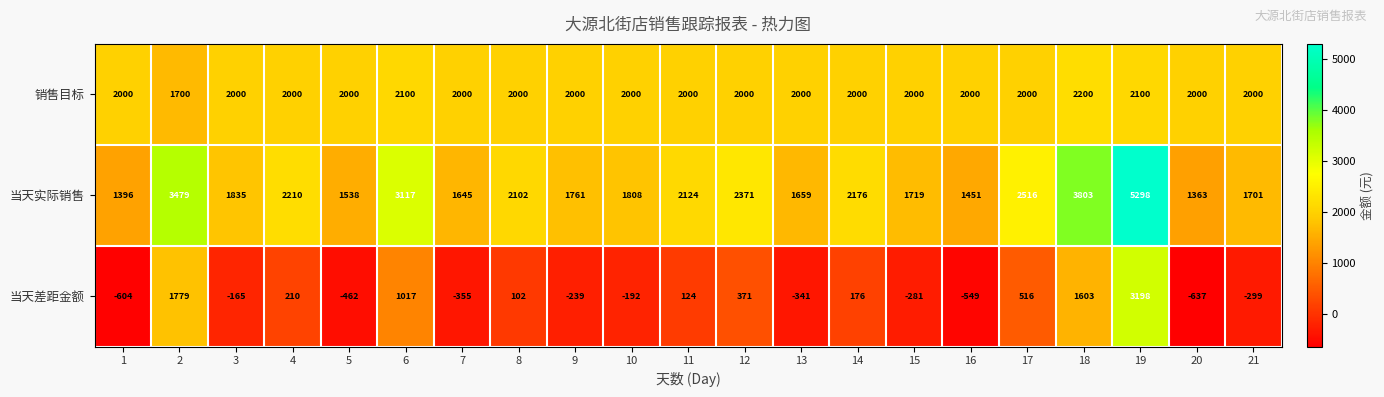

Which series has the largest total across all categories?

当天实际销售